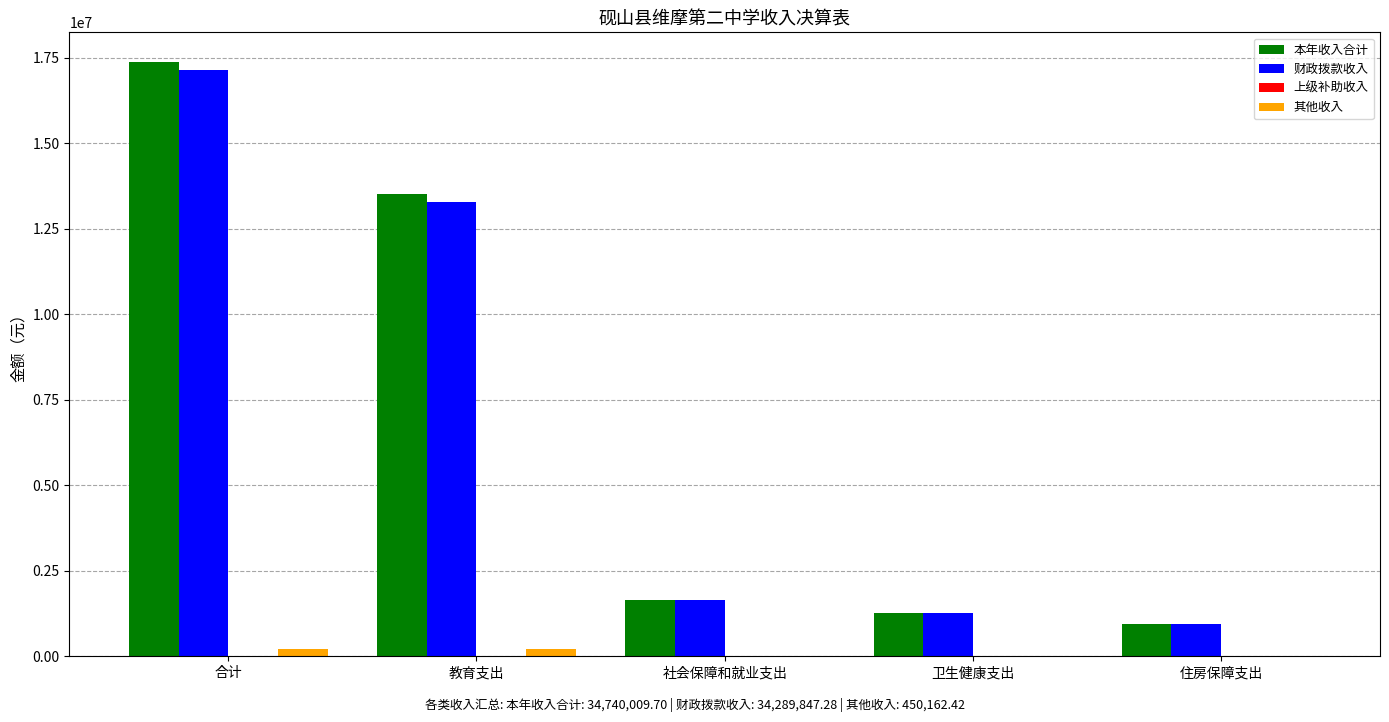

How many groups of bars are there?

5